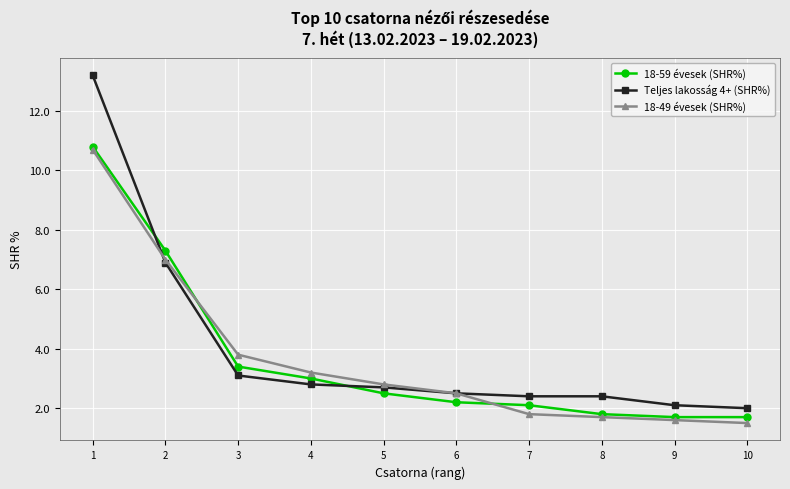

What is the smallest value displayed?

1.5